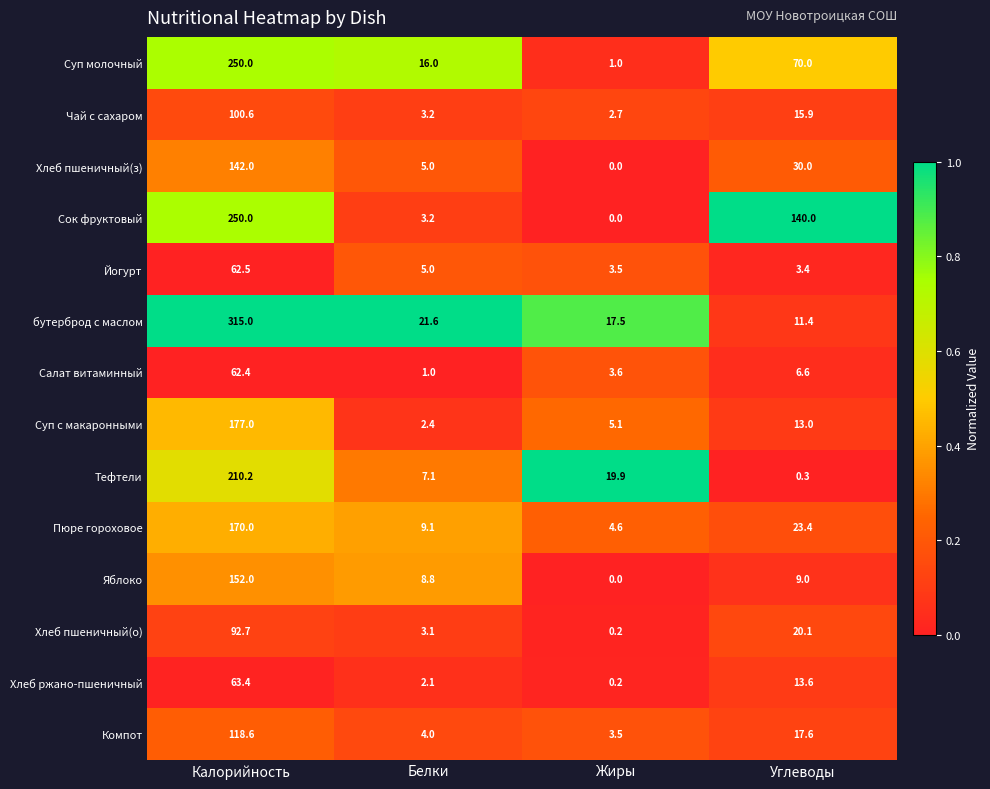

What is the average value of the Хлеб ржано-пшеничный series?

19.8